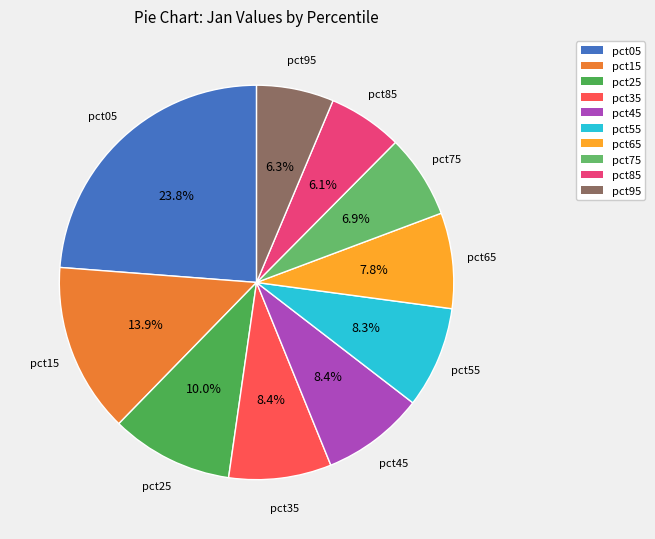

Count the number of slices in the pie.

10